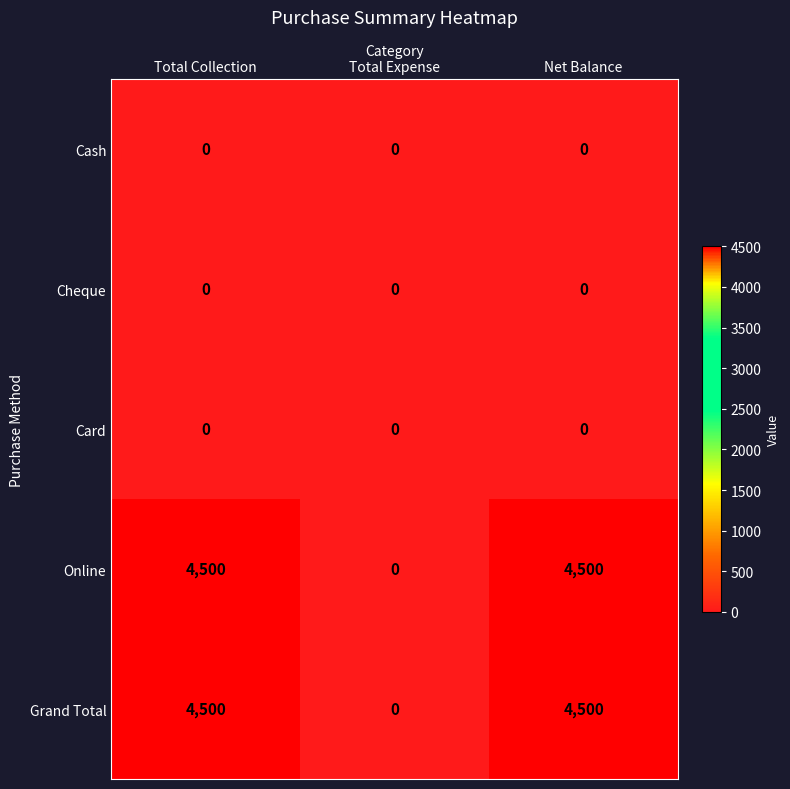

What is the difference between the highest and lowest values at Net Balance?

4500